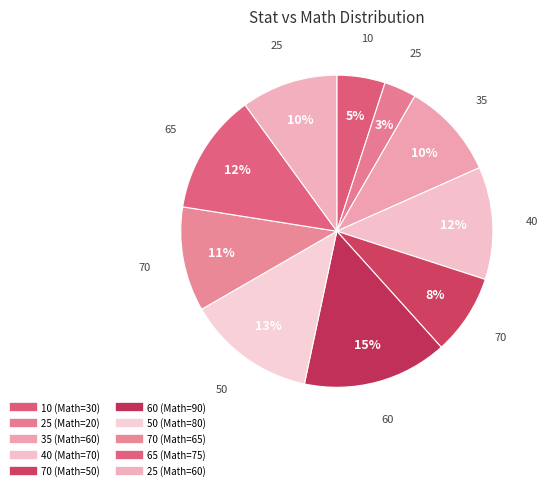

Which category has the smallest portion of the pie?

25